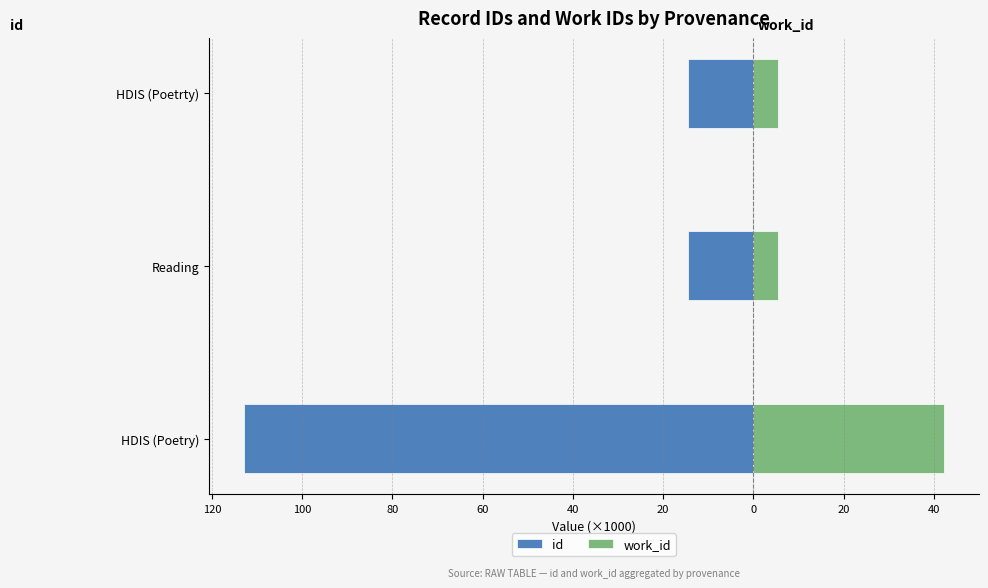

What is the average value of the work_id series?

17.6